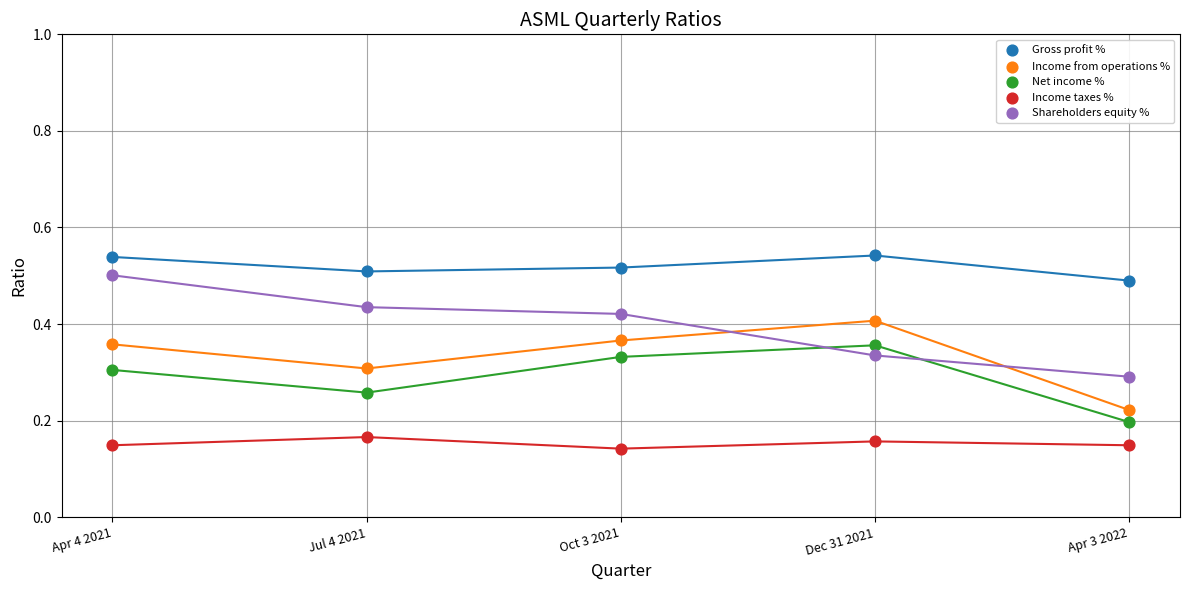

Which series contains the lowest Y value?

Income taxes %